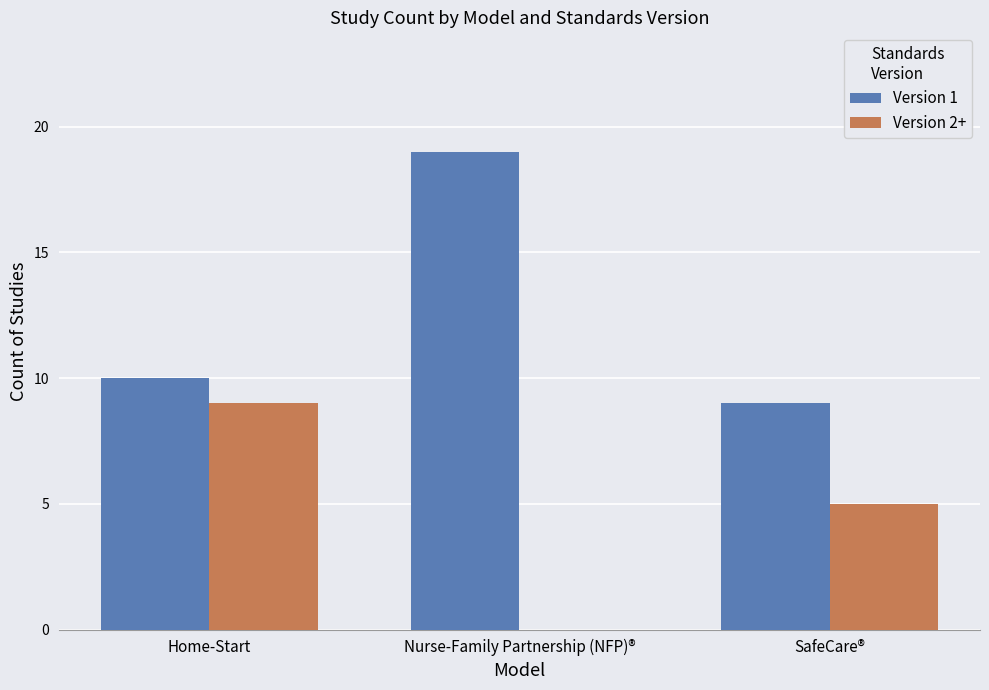

Which series has the largest total across all categories?

Version 1